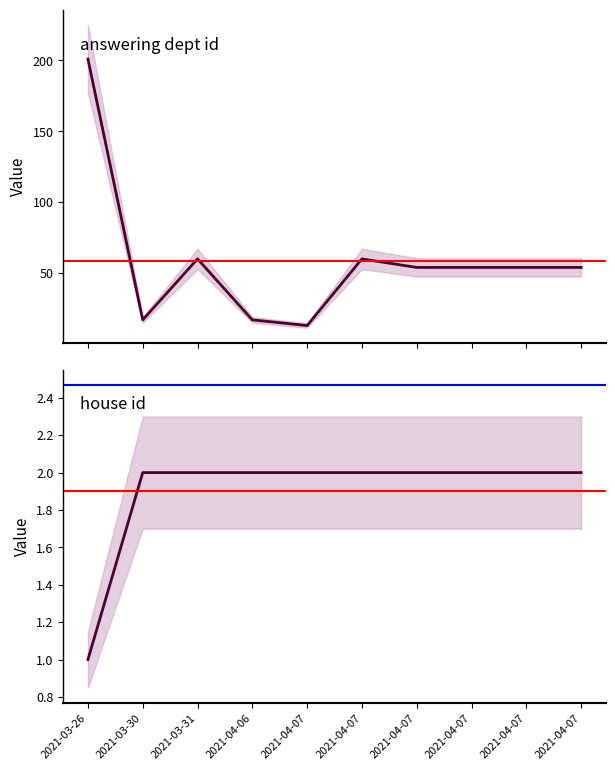

The house id series shows 2 at 2021-04-07. True or false?

True